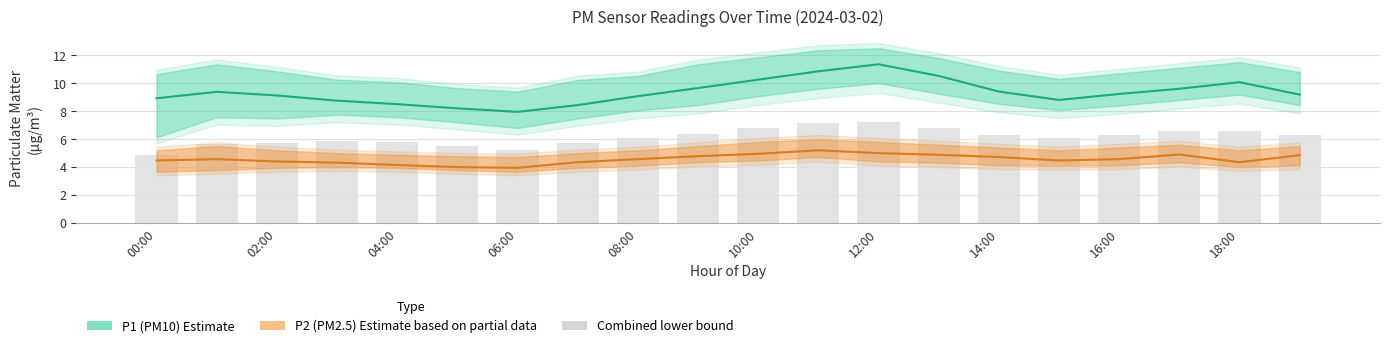

Is the value of P2 (PM2.5) Estimate based on partial data at 18 greater than the value of P1 (PM10) Estimate at 19?

No